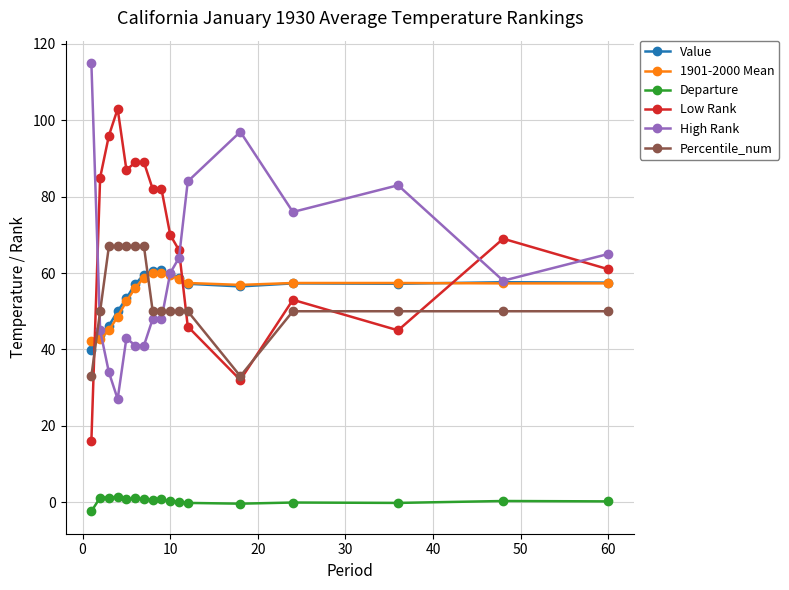

What is the value of the Value point at the 17th from the left?

57.5